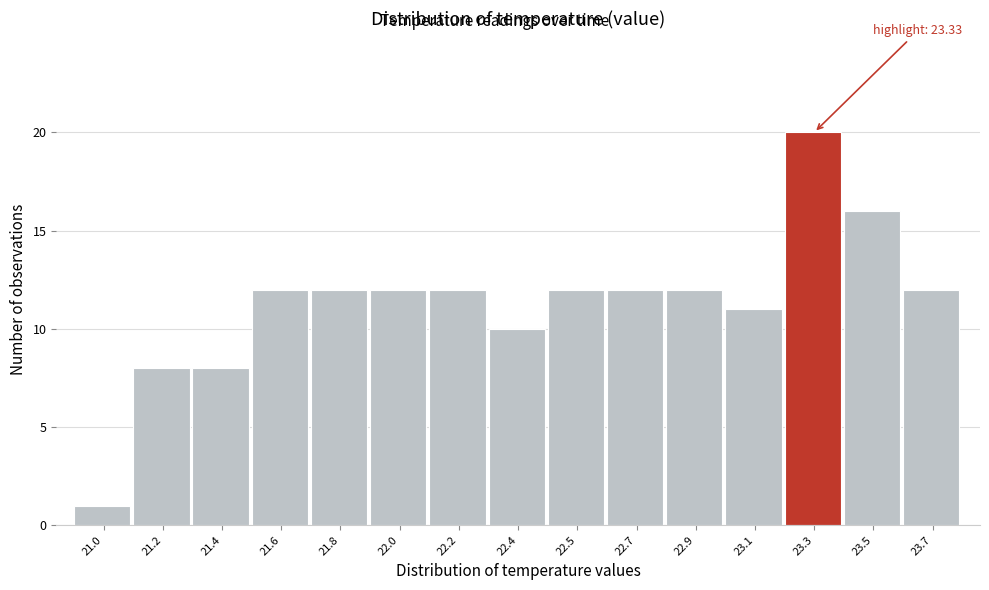

Reading left to right, what are all the values shown in this chart?

21.0=1	21.2=8	21.4=8	21.6=12	21.8=12	22.0=12	22.2=12	22.4=10	22.5=12	22.7=12	22.9=12	23.1=11	23.3=20	23.5=16	23.7=12